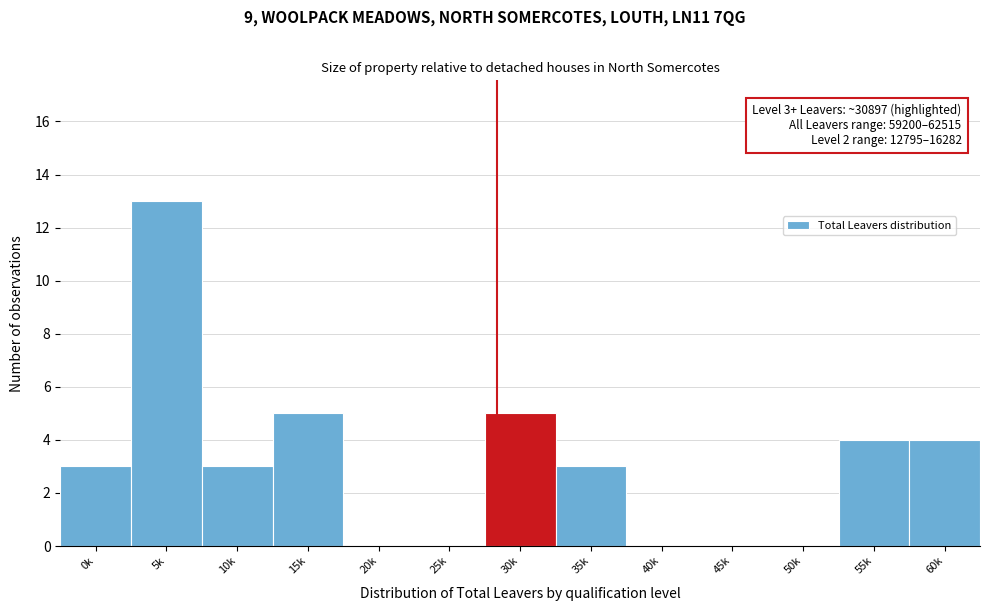

Reading left to right, what are all the values shown in this chart?

0k=3	5k=13	10k=3	15k=5	20k=0	25k=0	30k=5	35k=3	40k=0	45k=0	50k=0	55k=4	60k=4